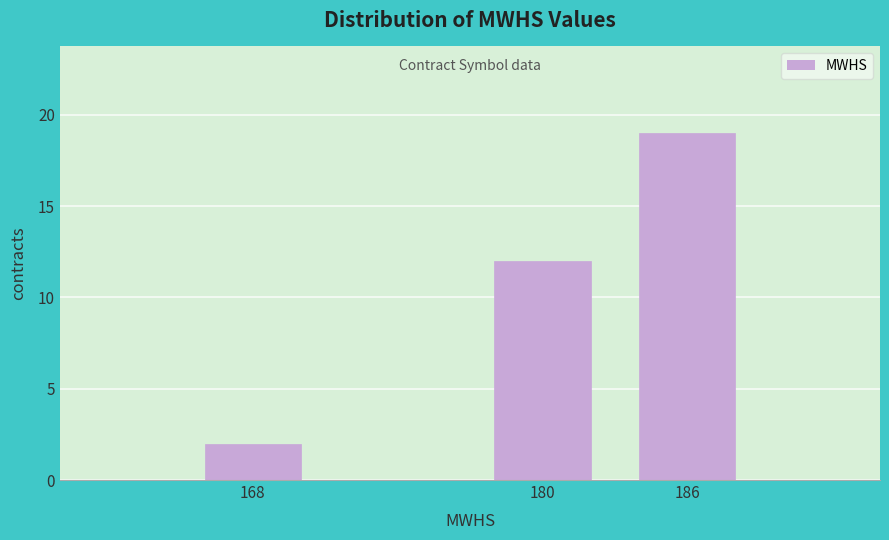

Reading right to left, what are all the values shown in this chart?

186=19	180=12	168=2